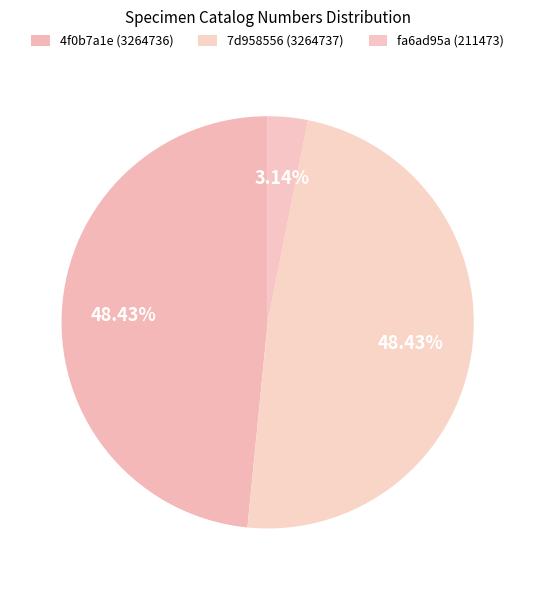

To the nearest percent, what percentage of the pie is 4f0b7a1e (3264736)?

48%